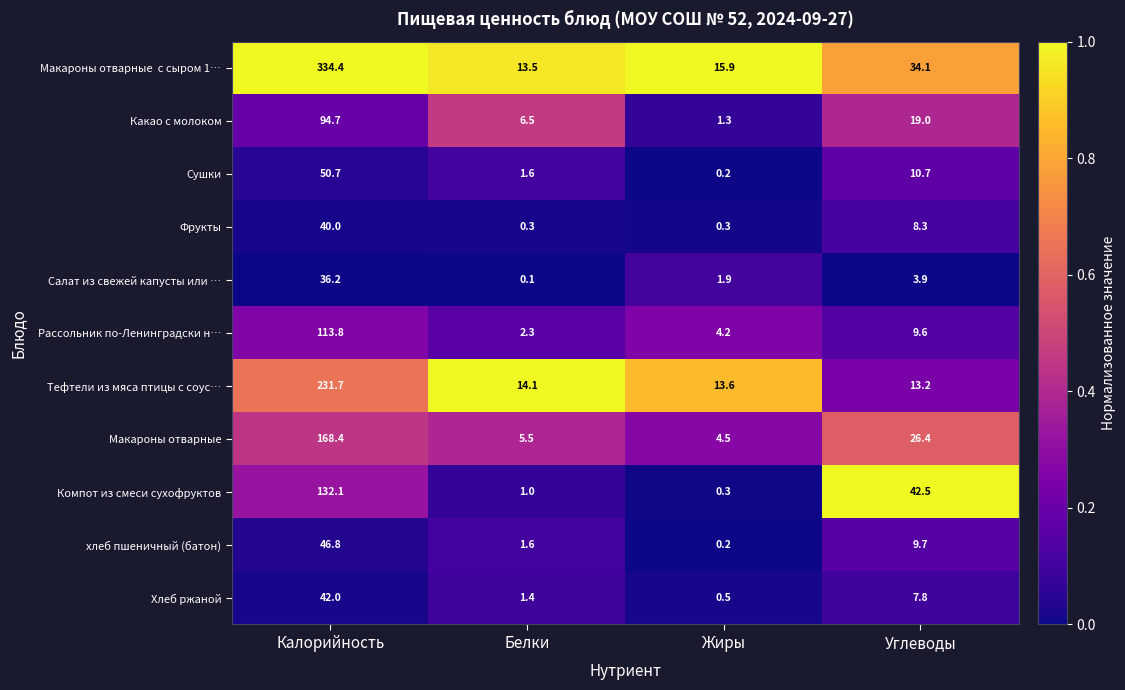

At how many categories does at least one series exceed 0?

4